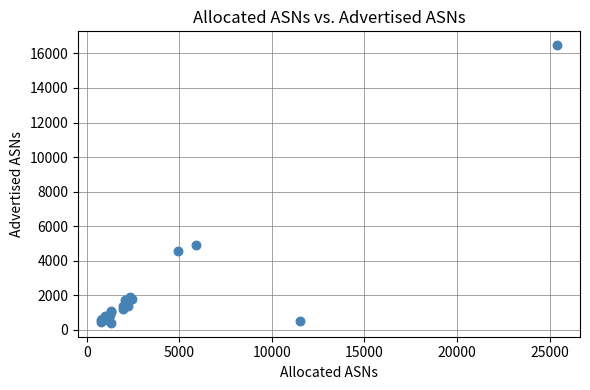

What Y value in the scatter plot is closest to 8442?

4926